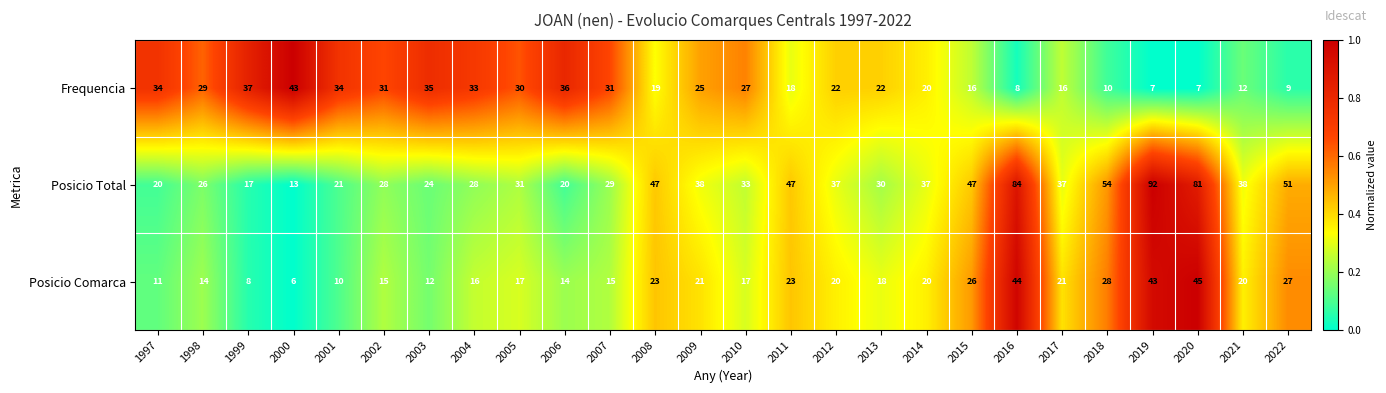

What is the total value across all series at 2015?

89